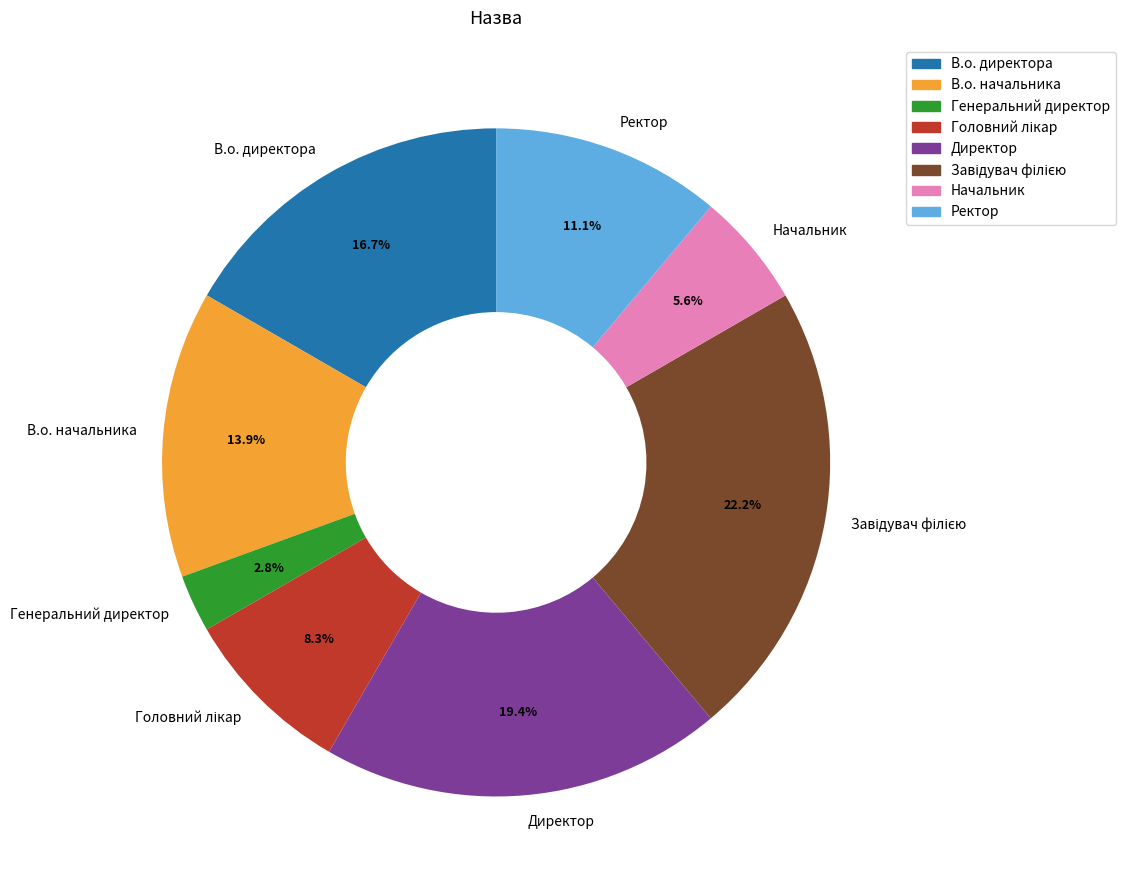

What is the ratio of the value at В.о. начальника to the value at Генеральний директор?

5.0